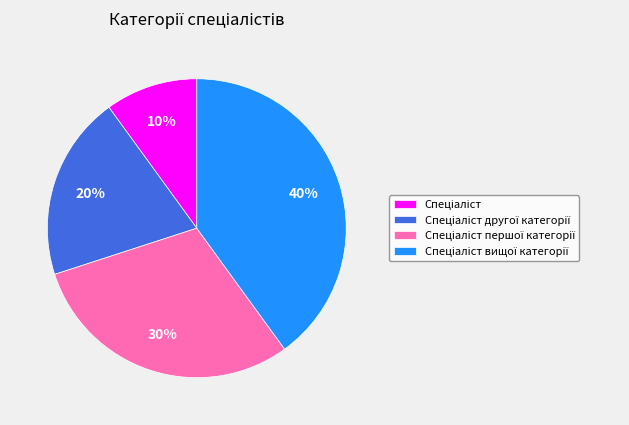

To the nearest percent, what is the average slice percentage?

25%